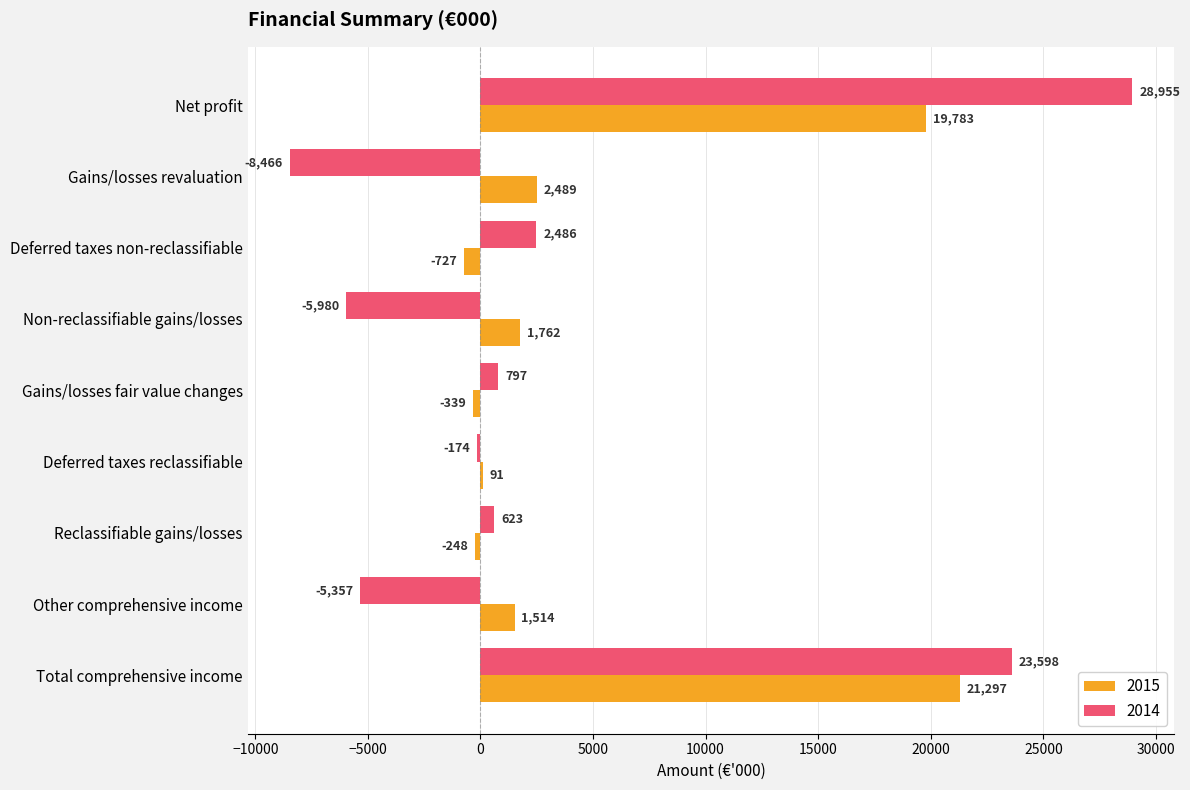

True or false: 2014 has a value of 2486 at Deferred taxes non-reclassifiable.

True